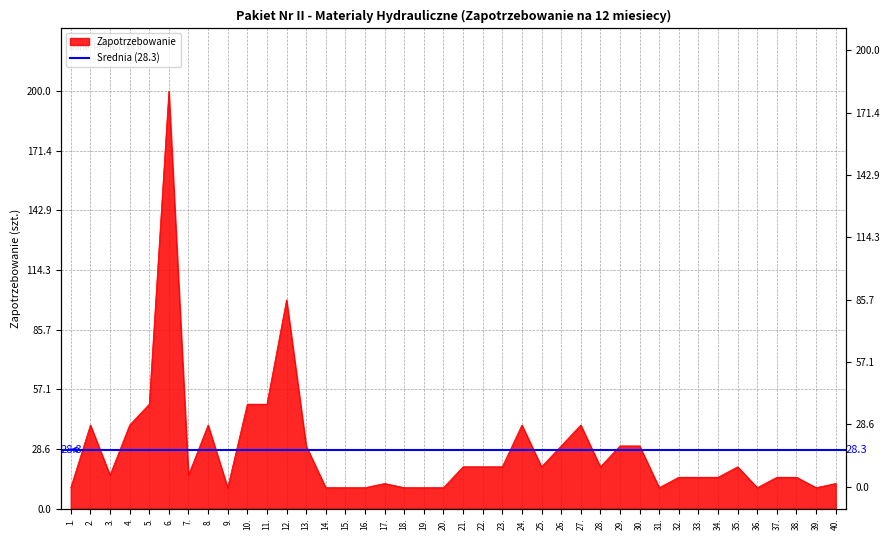

The chart shows a value of 14 at 39.. True or false?

False